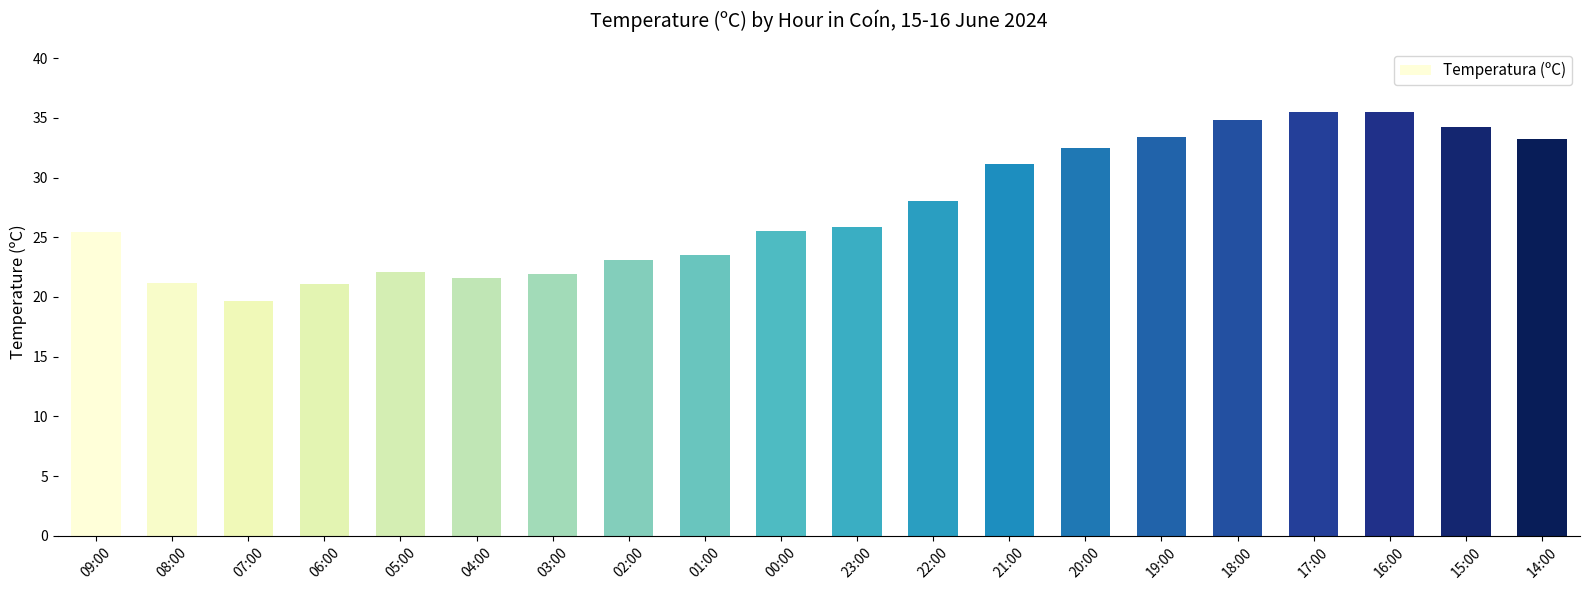

What position from the right is 15:00?

2